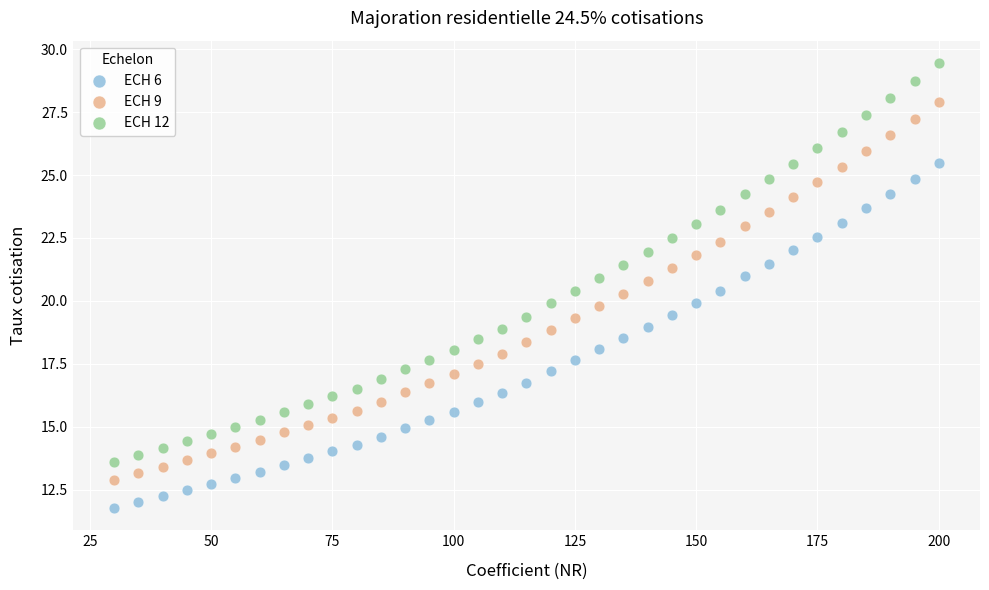

What are all the series names shown in the legend?

ECH 6, ECH 9, ECH 12